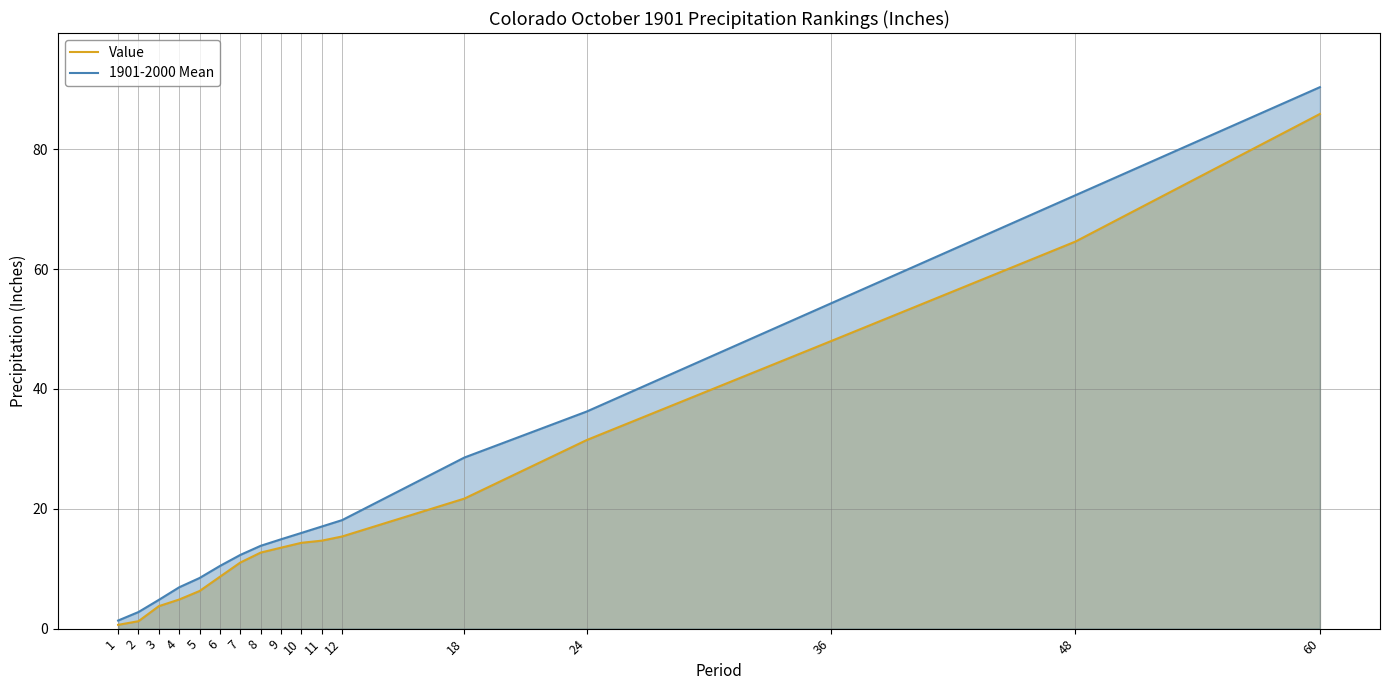

Does the chart display data point markers on the line(s)?

No